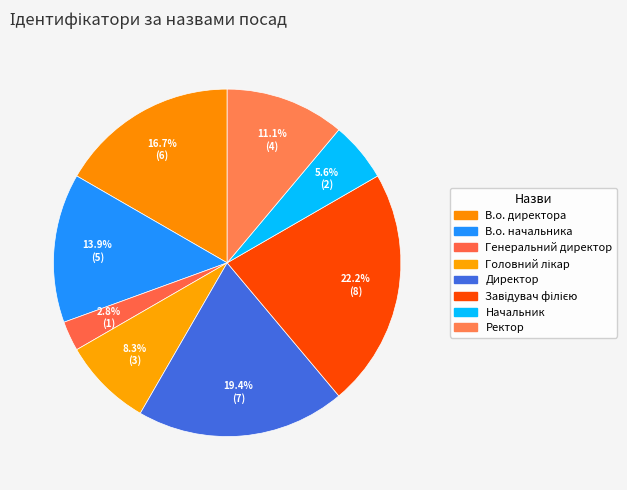

Which has a higher value, Директор or В.о. директора?

Директор